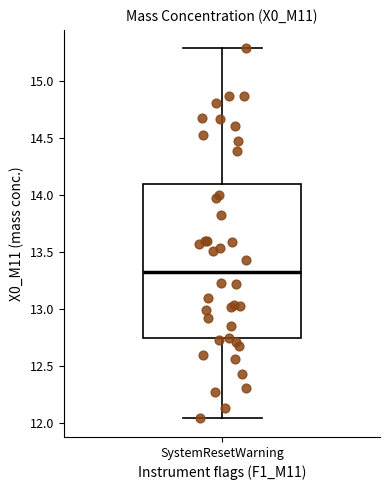

Read this box plot against the y-axis: the position of the median line, the range covered by the box, and the ends of both whiskers. The values are not printed on the chart, so give them approximately, as read against the axis.

median 13.35, box 12.75 to 14.10, whiskers 12.05 to 15.30